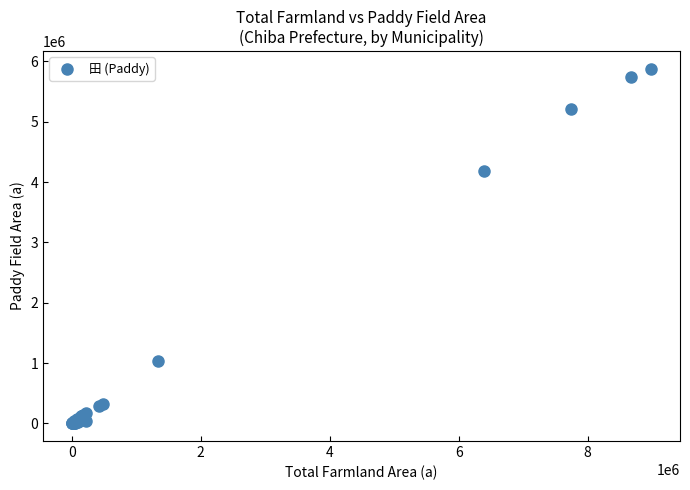

What Y value in the scatter plot is closest to 2938274?

4181491